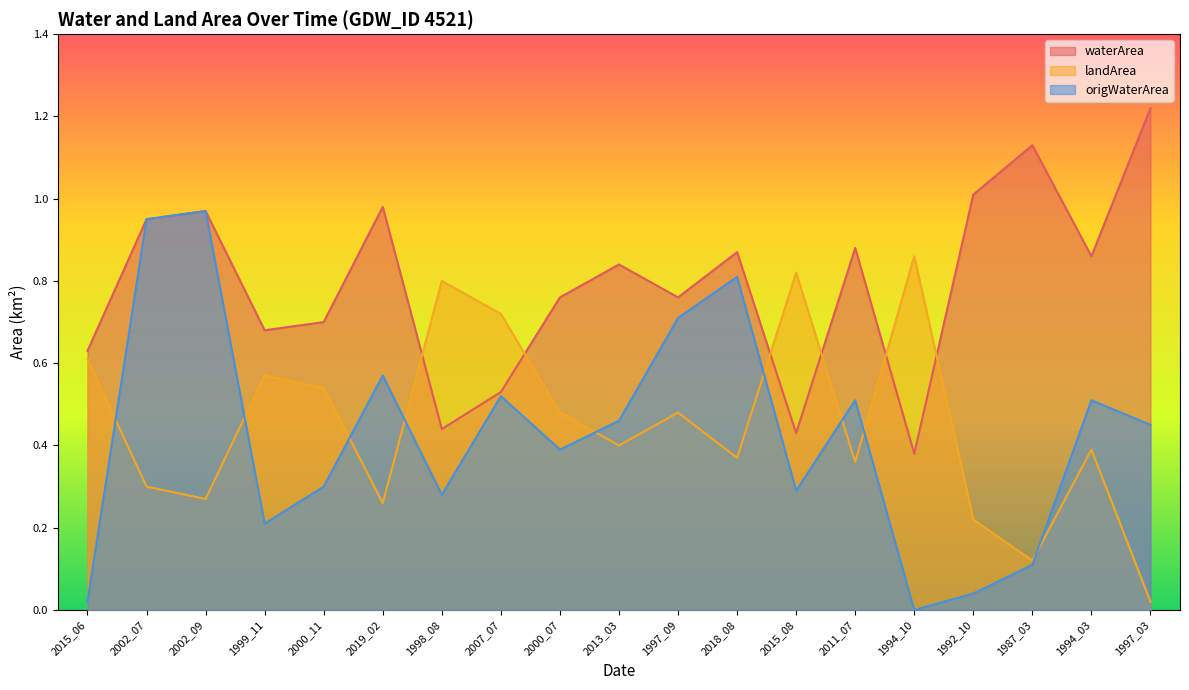

Is the value of origWaterArea at 2002_09 greater than the value of landArea at 2011_07?

Yes